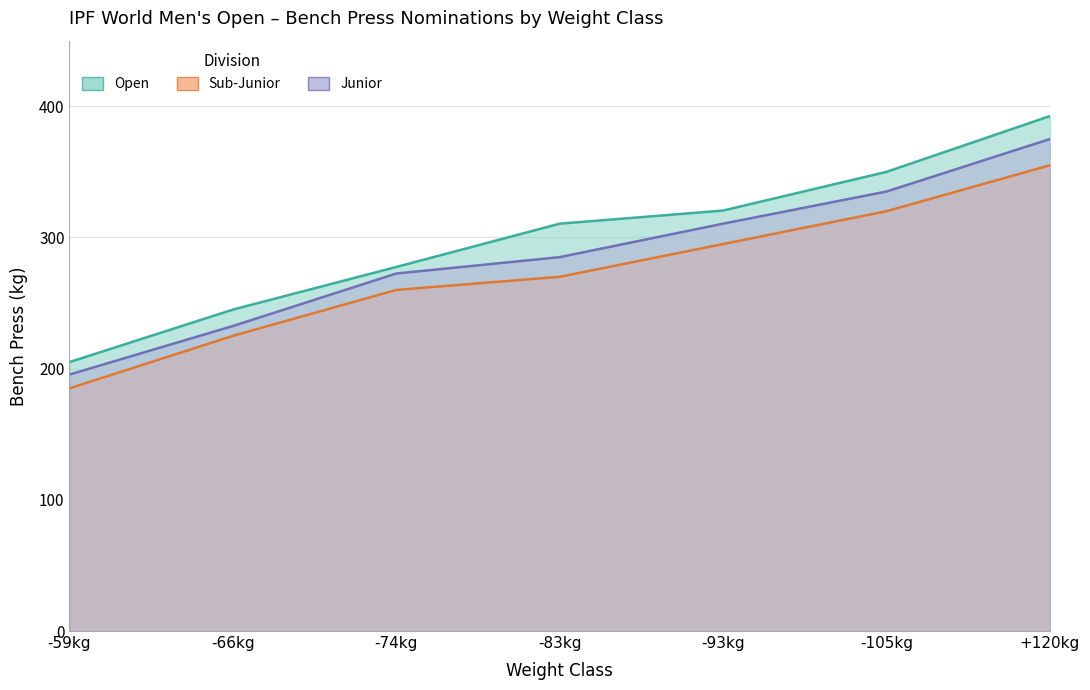

Is it true that Junior equals 214.1 at -93kg?

False